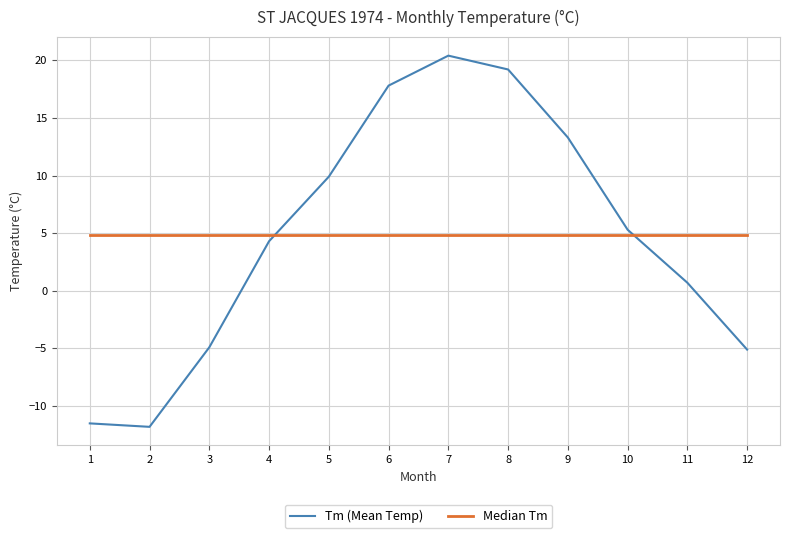

Does the chart have visible grid lines?

Yes